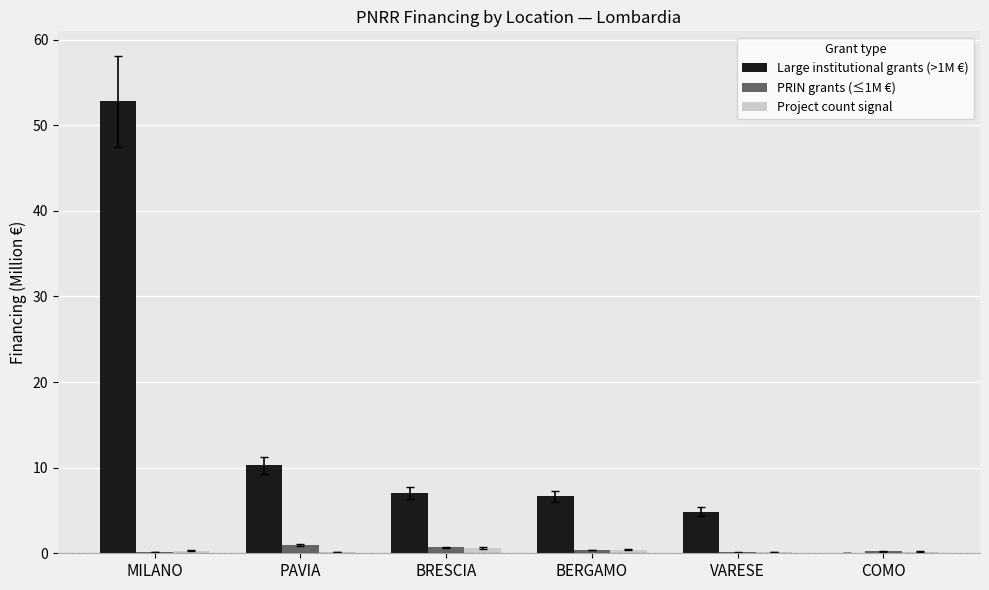

At which category is the sum across all series the highest?

MILANO